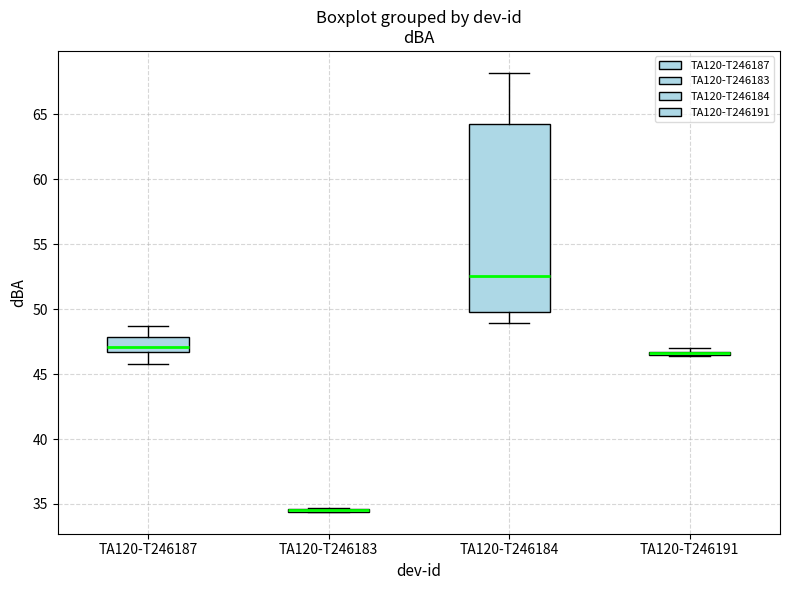

Comparing the boxes themselves (not the whiskers), which one is the tallest?

TA120-T246184